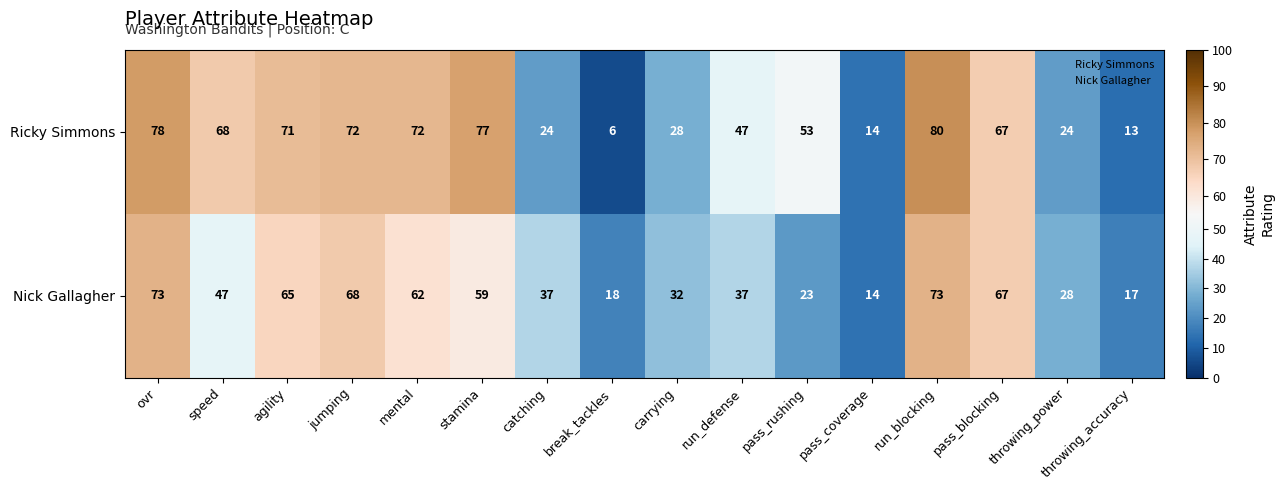

Which label corresponds to the largest value in the chart?

run_blocking